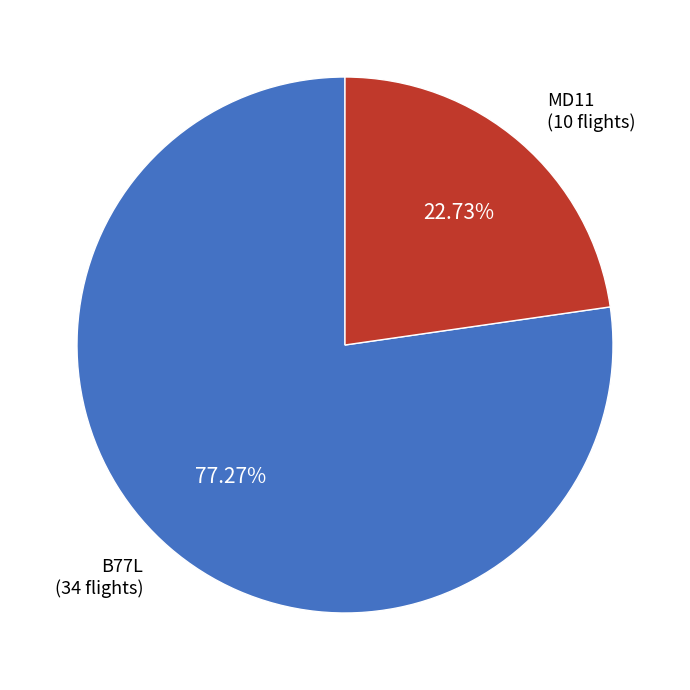

Between MD11 and B77L, which is larger?

B77L